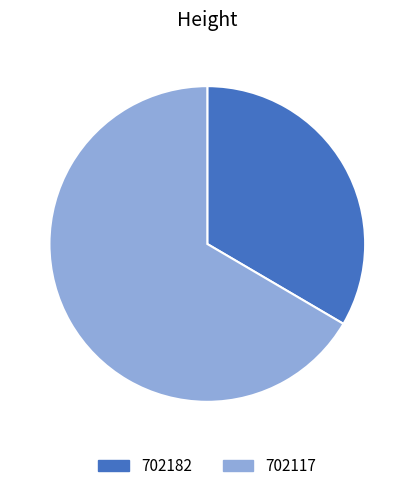

Is it true that 702117 is 67% of the pie?

True